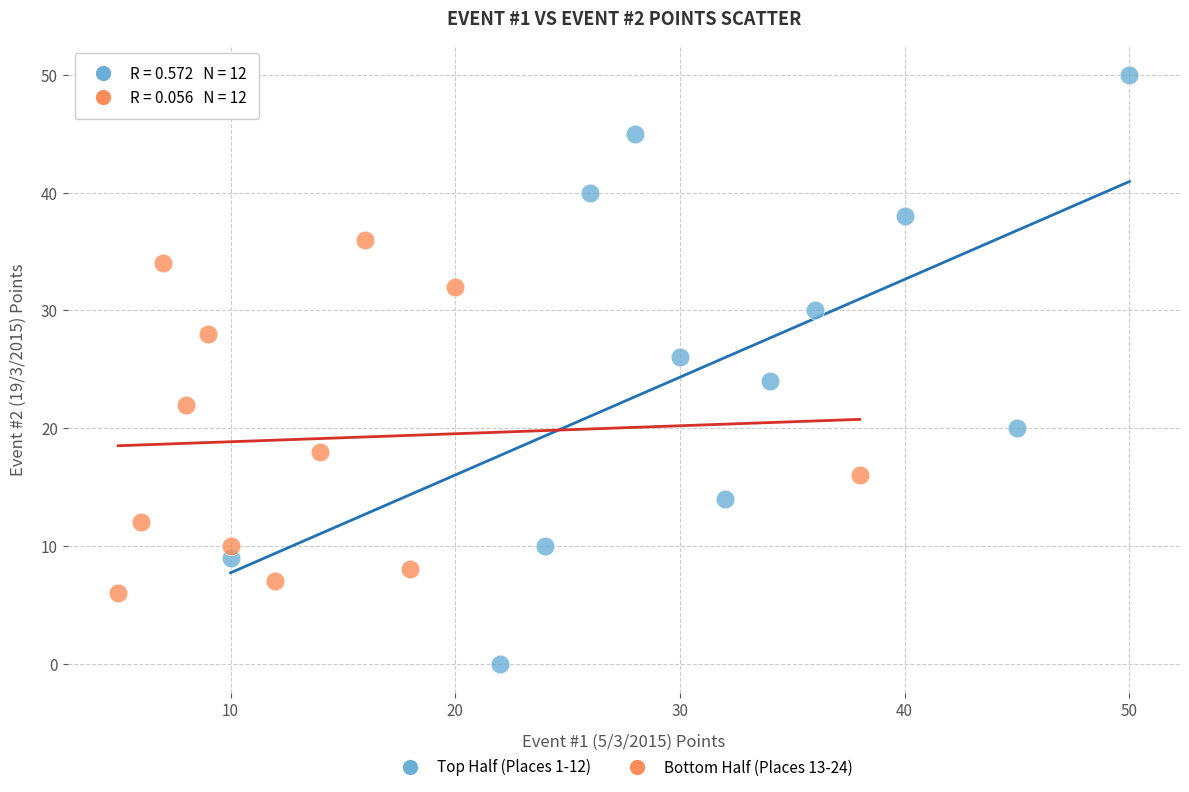

Which series reaches the maximum Y coordinate?

Top Half (Places 1-12)